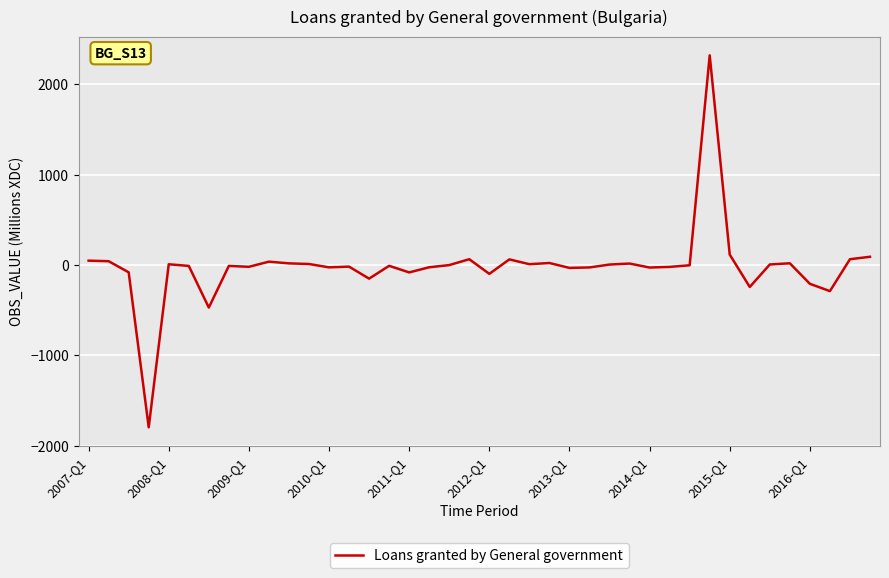

What is the minimum value shown in the chart?

-1795